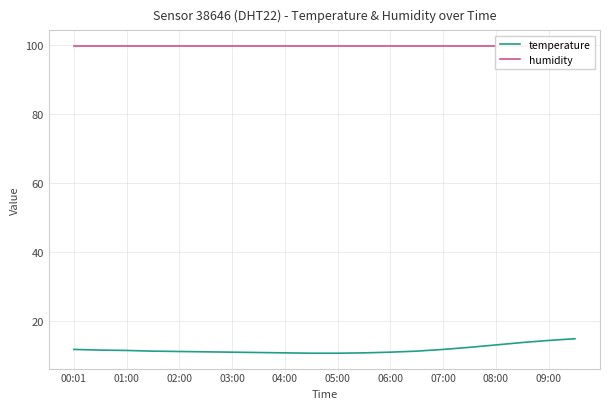

What value does the temperature series have at 05:00?

10.7